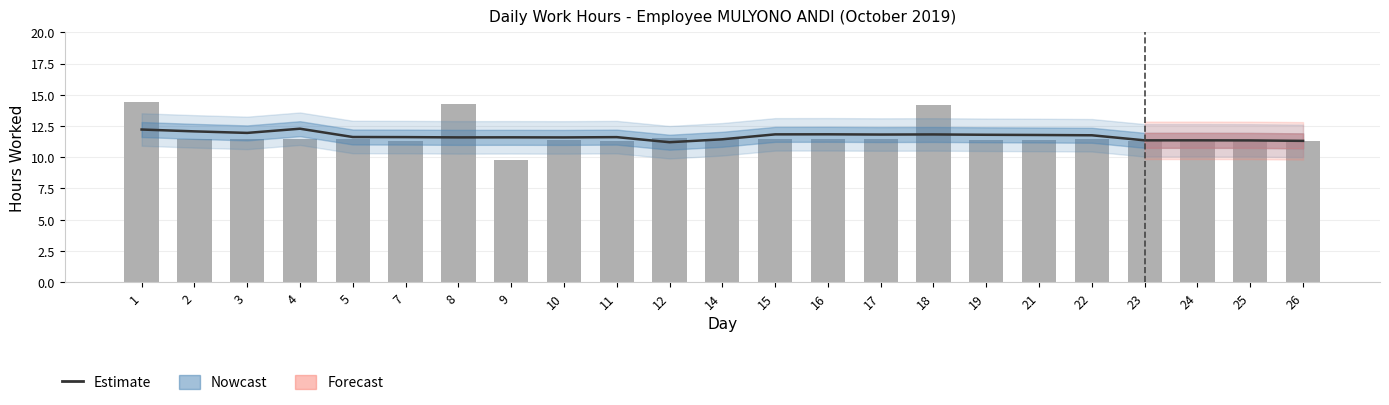

Reading left to right, transcribe all the data shown in this chart.

1=12.2	2=12.1	3=11.9	4=12.3	5=11.6	7=11.6	8=11.6	9=11.6	10=11.6	11=11.6	12=11.2	14=11.4	15=11.8	16=11.8	17=11.8	18=11.8	19=11.8	21=11.8	22=11.8	23=11.4	24=11.4	25=11.3	26=11.3